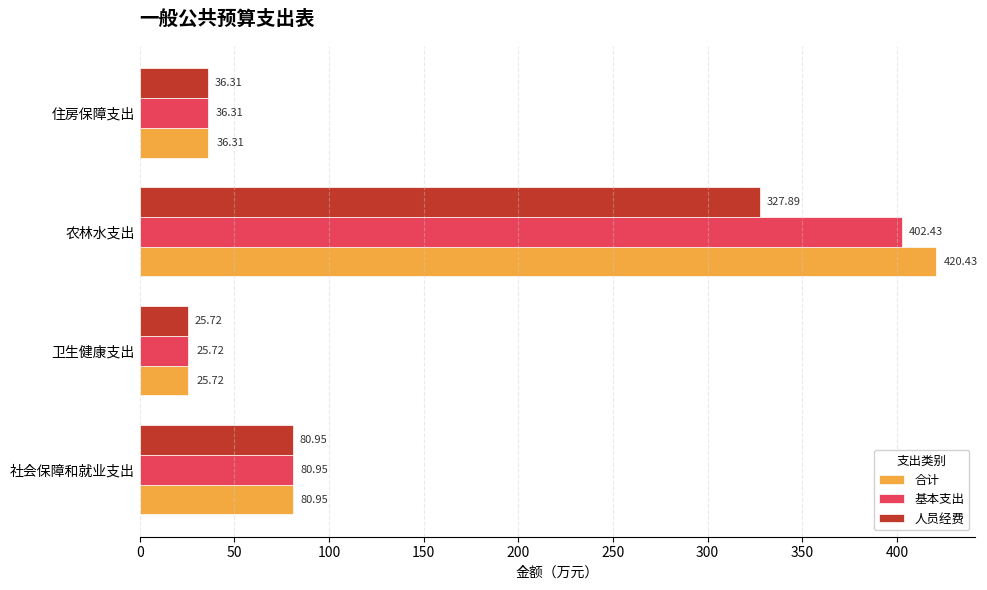

Which series has the widest spread of values?

合计